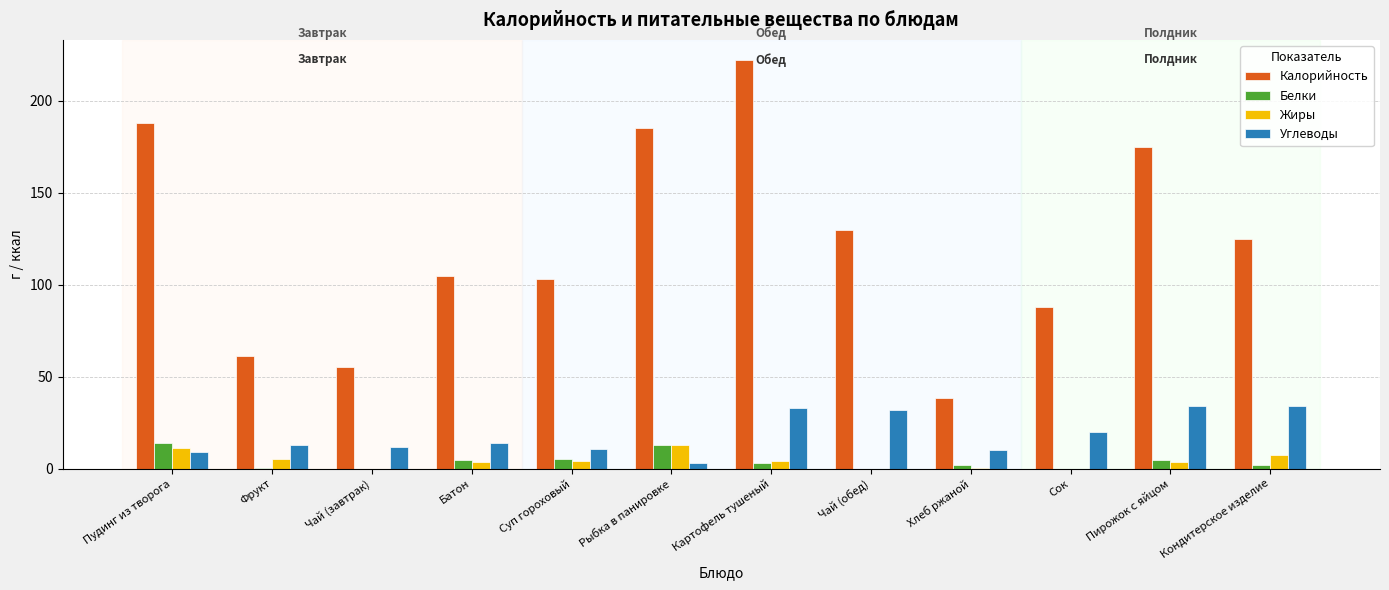

The value of Углеводы at Кондитерское изделие is 34.0. True or false?

True